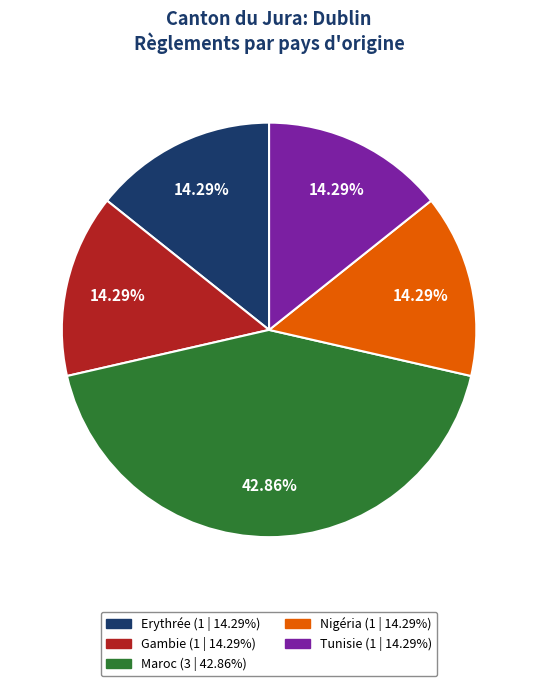

Is there a majority slice in this chart?

No